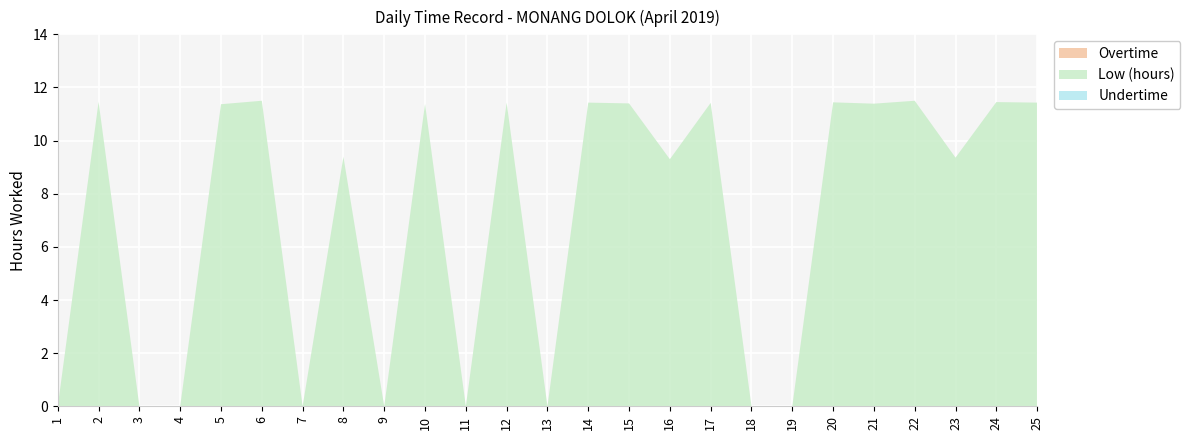

Reading right to left, what are all the values shown in this chart?

Low (hours): 25=11.4	24=11.4	23=9.4	22=11.5	21=11.4	20=11.4	19=0.0	18=0.0	17=11.4	16=9.3	15=11.4	14=11.4	13=0.0	12=11.4	11=0.0	10=11.4	9=0.0	8=9.4	7=0.0	6=11.5	5=11.4	4=0.0	3=0.0	2=11.5	1=0.0
Overtime: 25=0.0	24=0.0	23=0.0	22=0.0	21=0.0	20=0.0	19=0.0	18=0.0	17=0.0	16=0.0	15=0.0	14=0.0	13=0.0	12=0.0	11=0.0	10=0.0	9=0.0	8=0.0	7=0.0	6=0.0	5=0.0	4=0.0	3=0.0	2=0.0	1=0.0
Undertime: 25=0.0	24=0.0	23=0.0	22=0.0	21=0.0	20=0.0	19=0.0	18=0.0	17=0.0	16=0.0	15=0.0	14=0.0	13=0.0	12=0.0	11=0.0	10=0.0	9=0.0	8=0.0	7=0.0	6=0.0	5=0.0	4=0.0	3=0.0	2=0.0	1=0.0